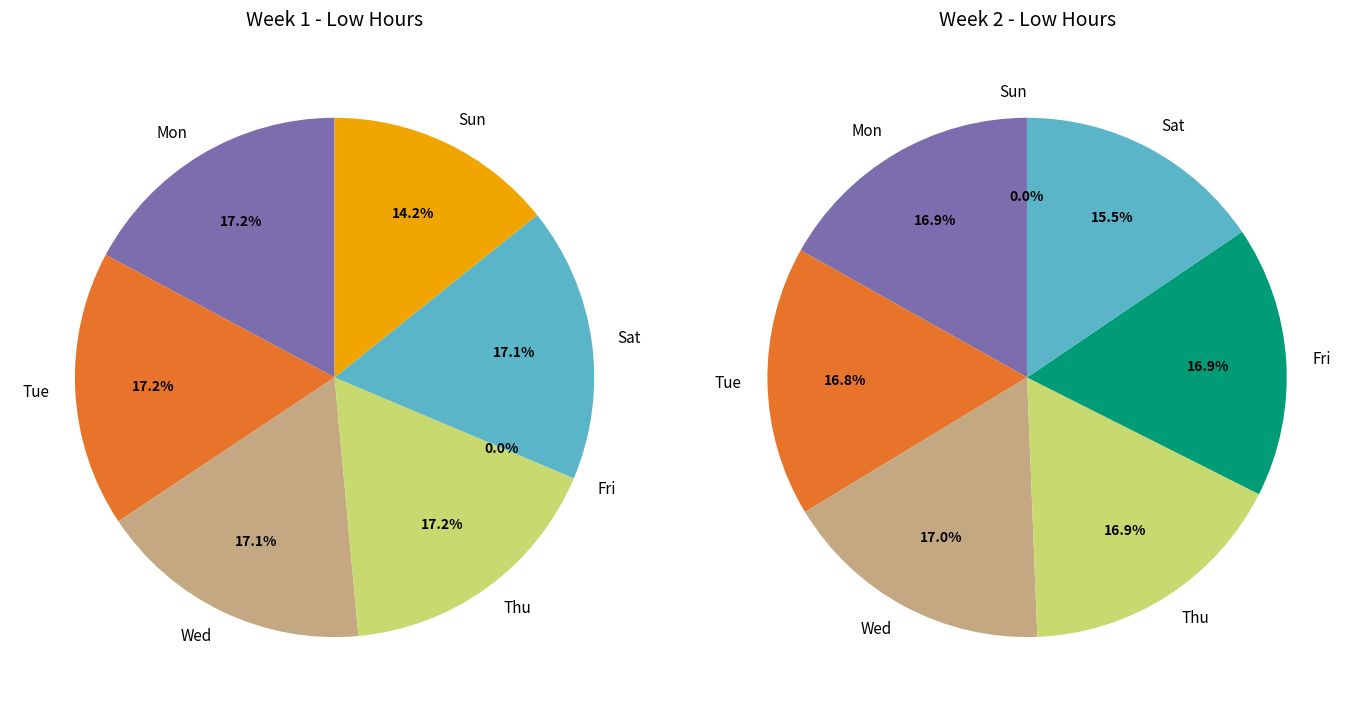

Between Tue and Wed, which is larger?

Tue